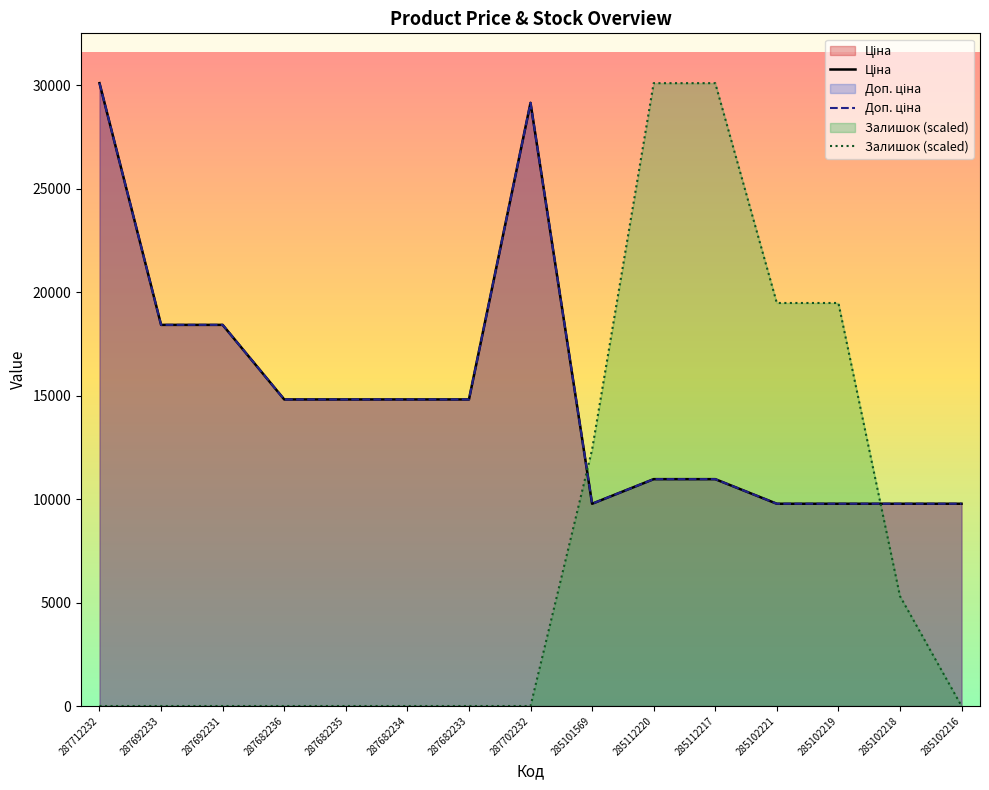

Reading right to left, list all the values displayed in this chart.

Ціна: 285102216=9775.5	285102218=9775.5	285102219=9775.5	285102221=9775.5	285112217=10964.4	285112220=10964.4	285101569=9775.5	287702232=29152.3	287682233=14817.6	287682234=14817.6	287682235=14817.6	287682236=14817.6	287692231=18420.9	287692233=18420.9	287712232=30102.8
Доп. ціна: 285102216=9775.5	285102218=9775.5	285102219=9775.5	285102221=9775.5	285112217=10964.4	285112220=10964.4	285101569=9775.5	287702232=29152.3	287682233=14817.6	287682234=14817.6	287682235=14817.6	287682236=14817.6	287692231=18420.9	287692233=18420.9	287712232=30102.8
Залишок: 285102216=0.0	285102218=5312.3	285102219=19478.3	285102221=19478.3	285112217=30102.8	285112220=30102.8	285101569=12395.3	287702232=0.0	287682233=0.0	287682234=0.0	287682235=0.0	287682236=0.0	287692231=0.0	287692233=0.0	287712232=0.0